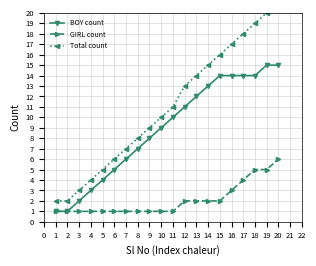

True or false: GIRL count has more than 2 interior local peaks.

False